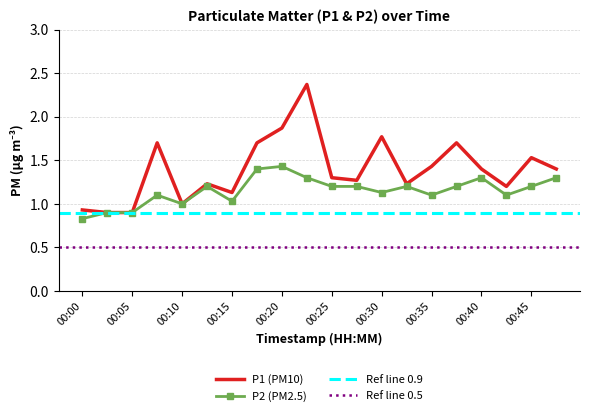

Where is the first local minimum for P2?

00:10